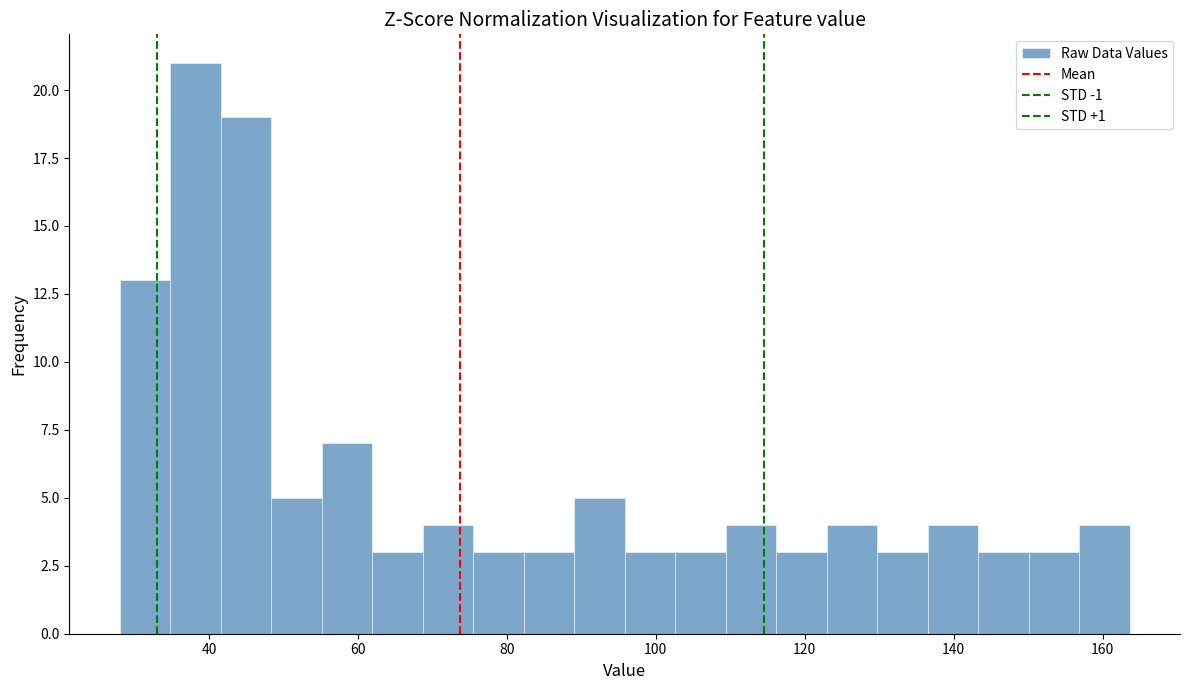

Around what value on the x-axis is the tallest bar? Give the approximate position of its centre, as read against the axis.

38